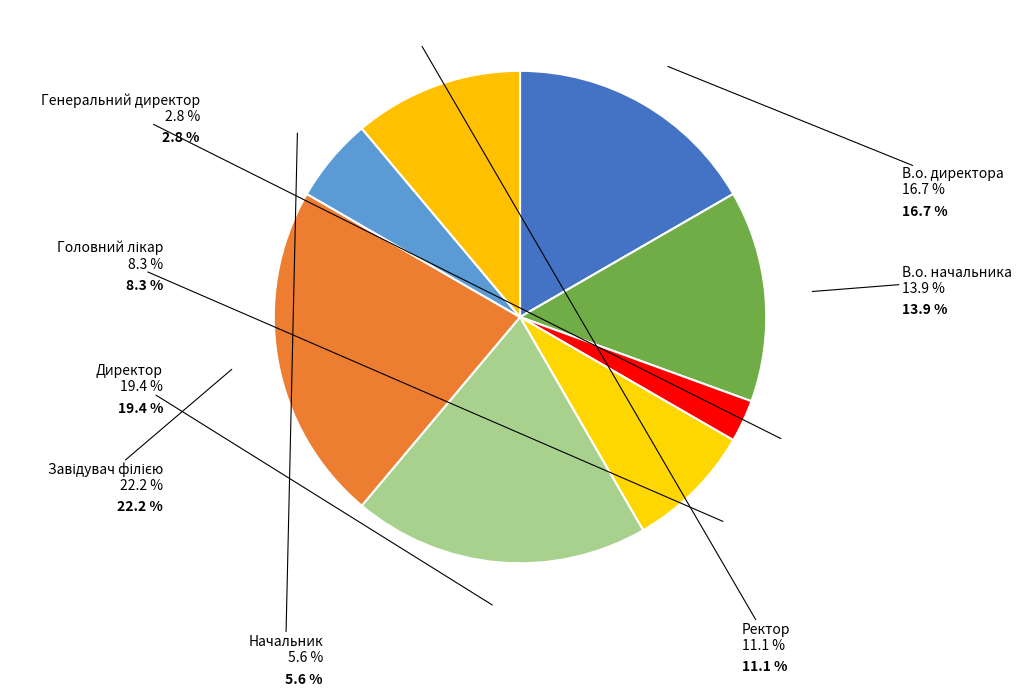

How many segments does this pie chart have?

8